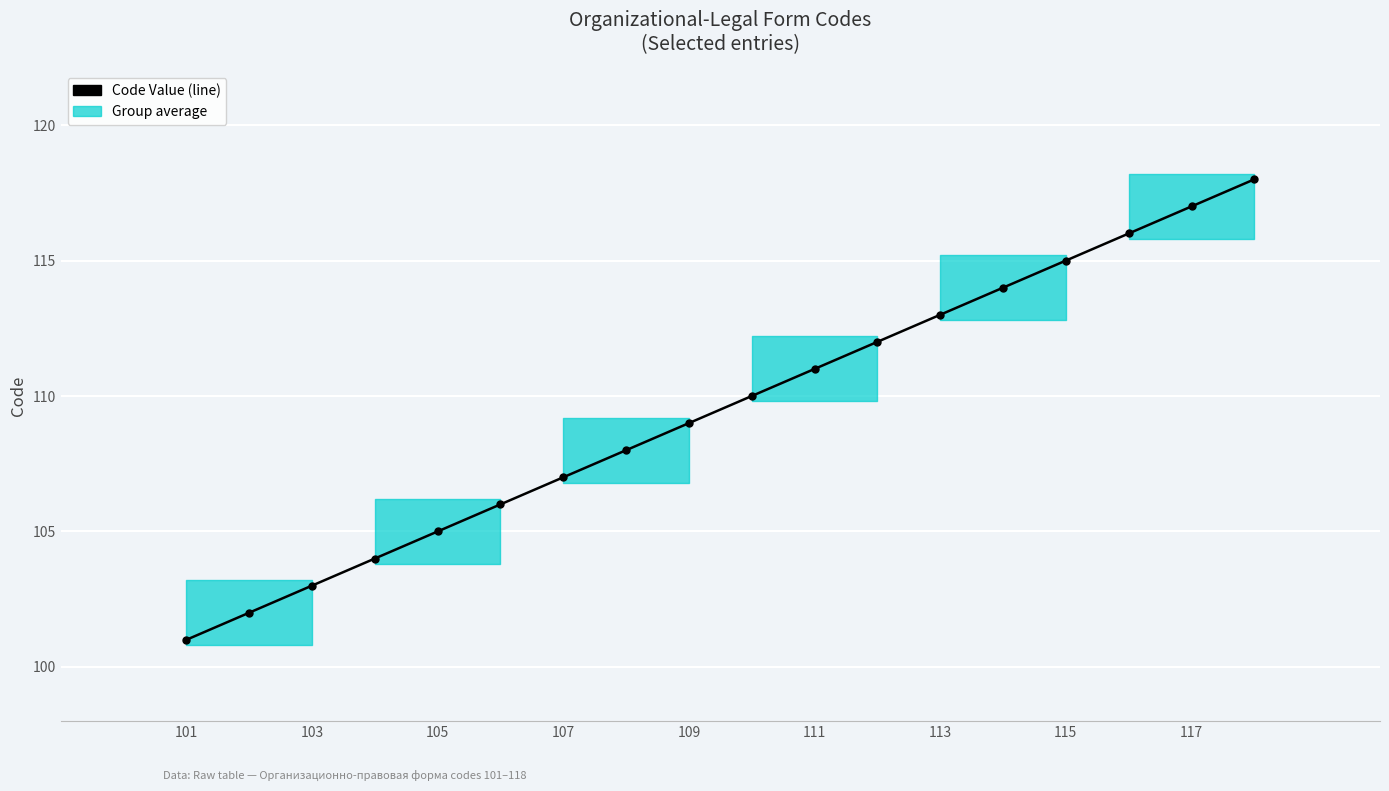

The value at 115 is 43. True or false?

False